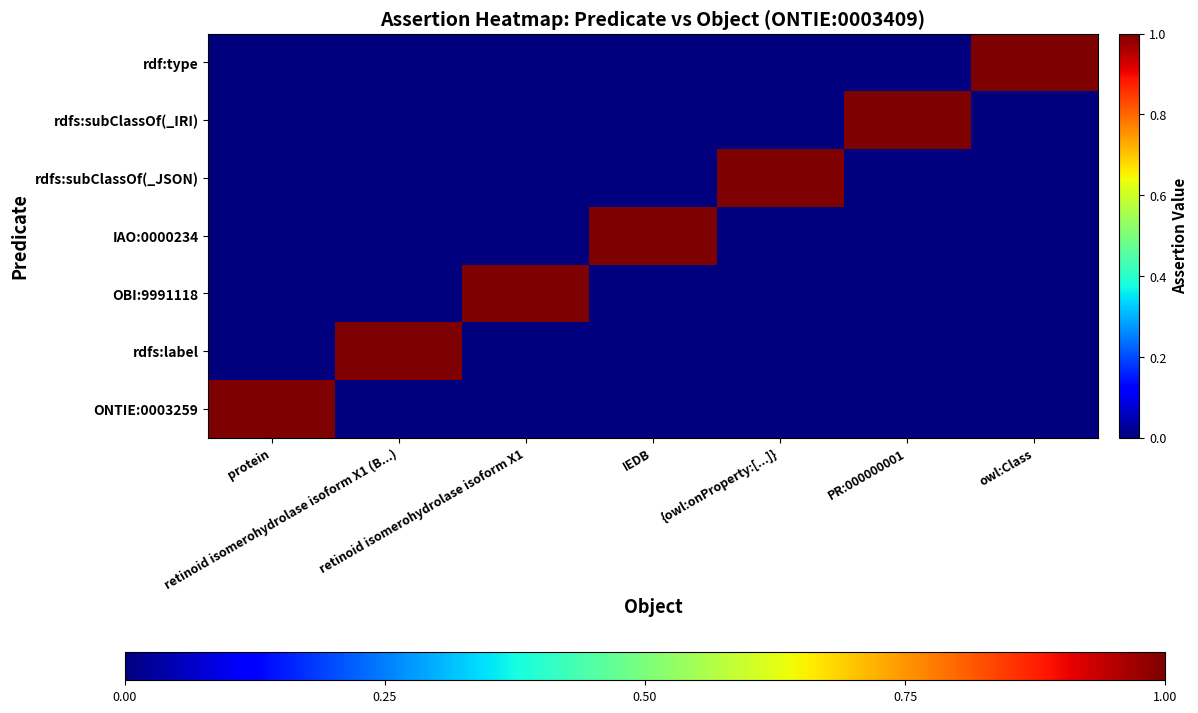

At how many categories does at least one series exceed 0?

7